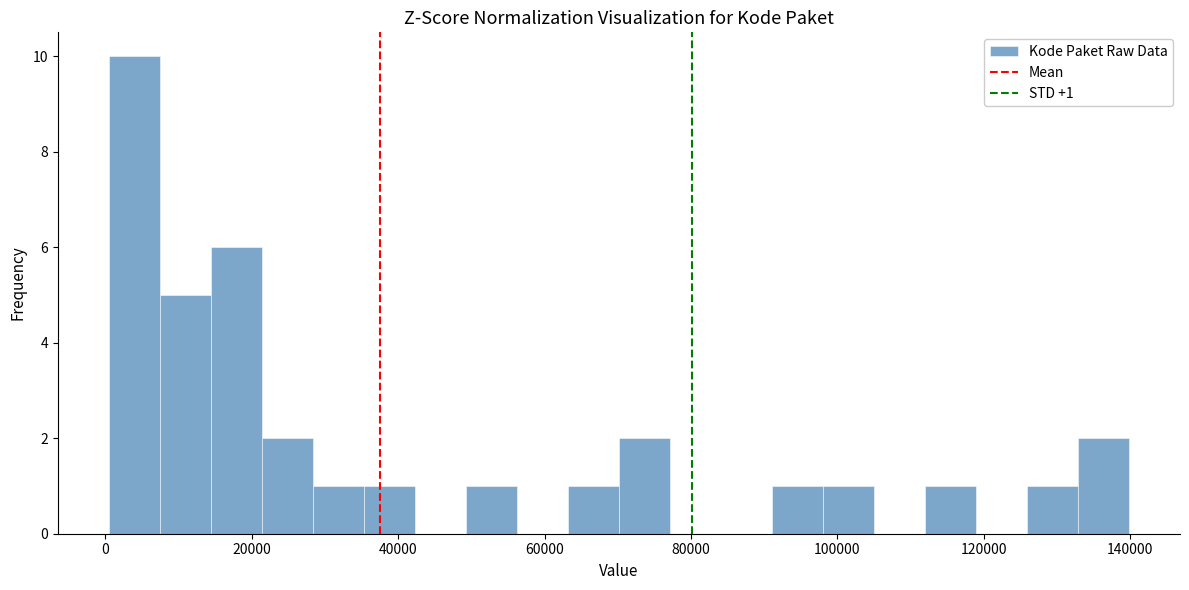

Around what value on the x-axis is the tallest bar? Give the approximate position of its centre, as read against the axis.

4000